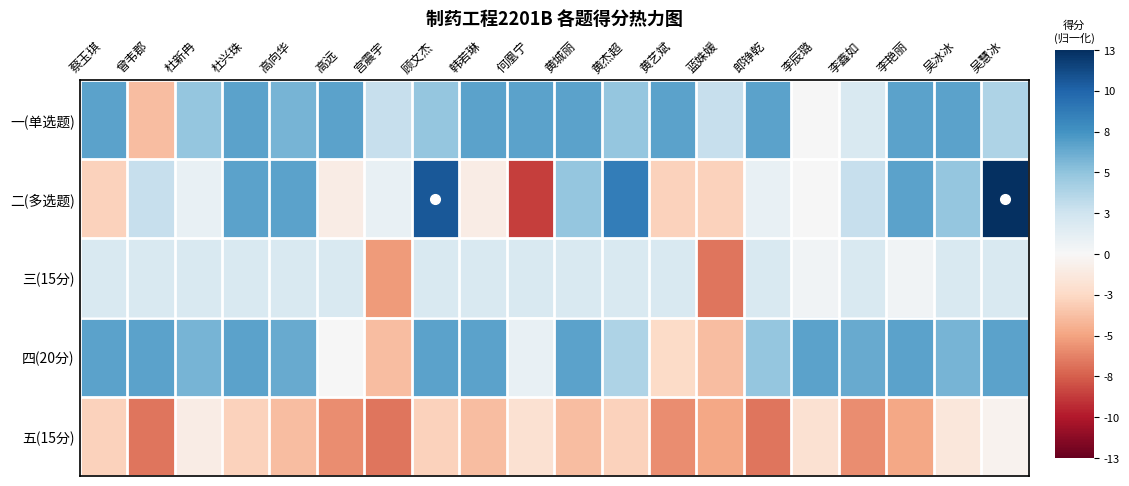

What is the difference between the highest and lowest values at 黄杰超?

0.9